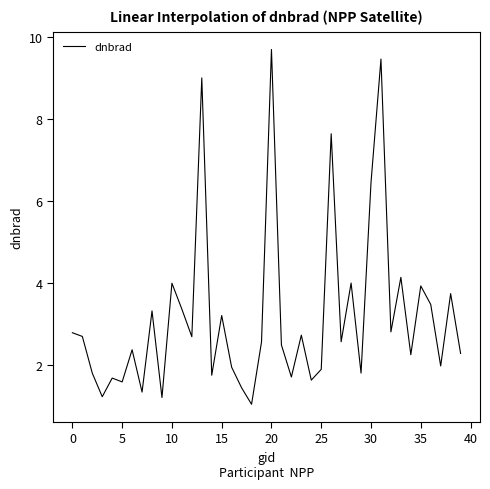

What is the greatest value displayed?

9.7